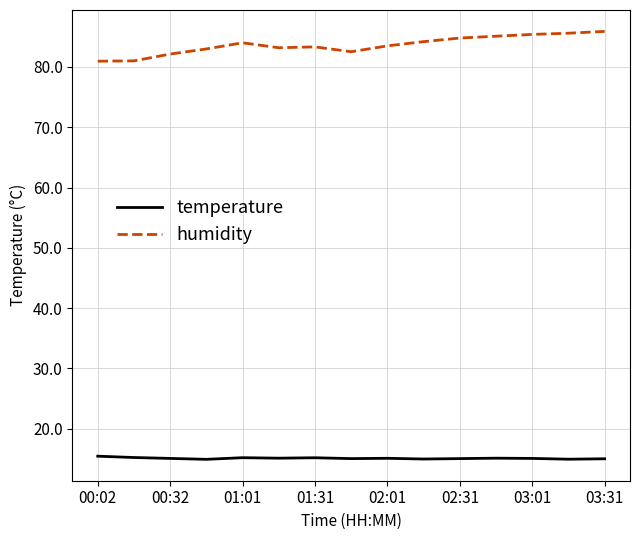

True or false: temperature and humidity cross at least once.

False